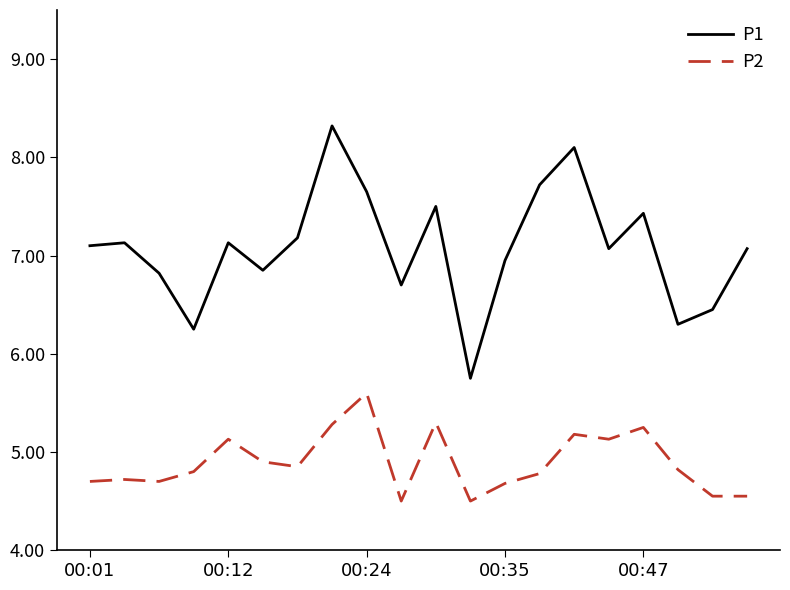

What is the maximum value shown in the chart?

8.3